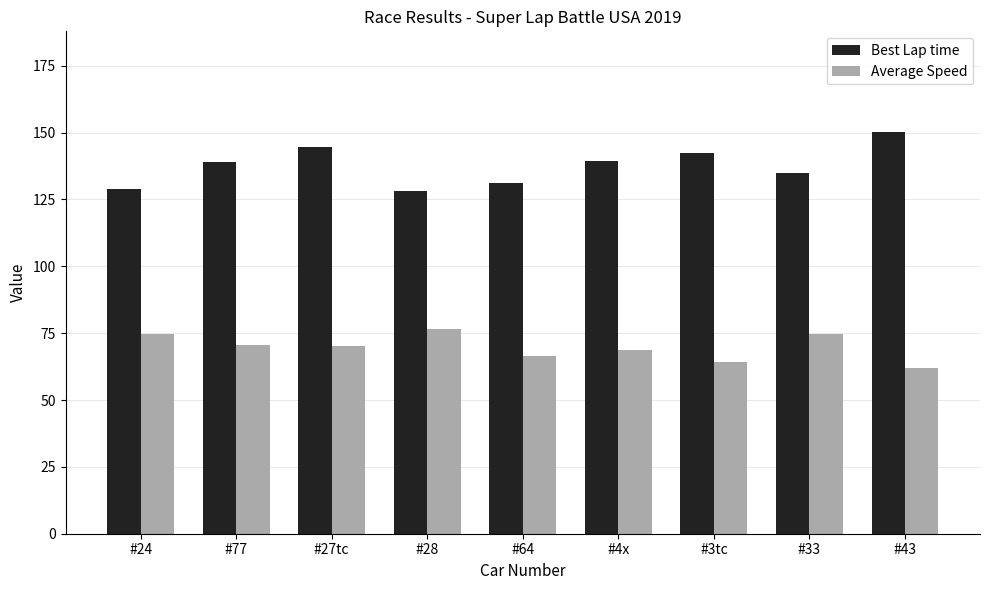

Is the value of Best Lap time at #28 greater than the value of Average Speed at #33?

Yes